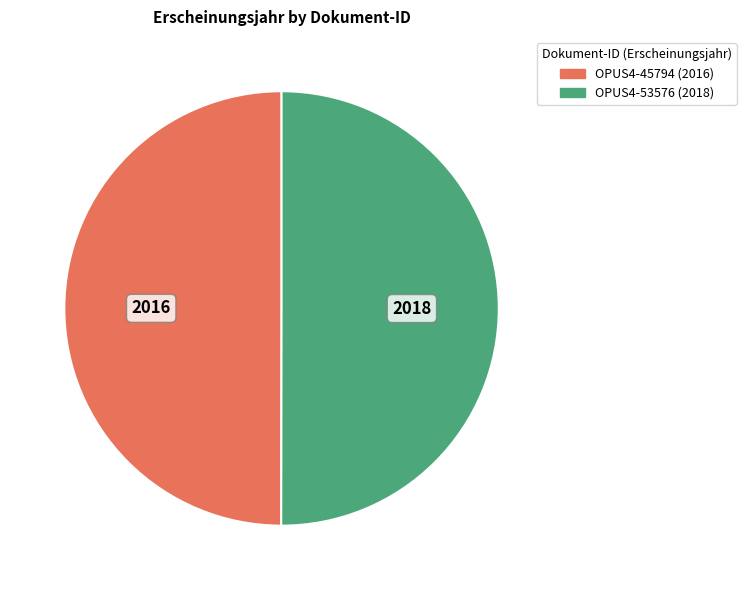

Do OPUS4-53576 and OPUS4-45794 together represent more than half of the pie?

Yes